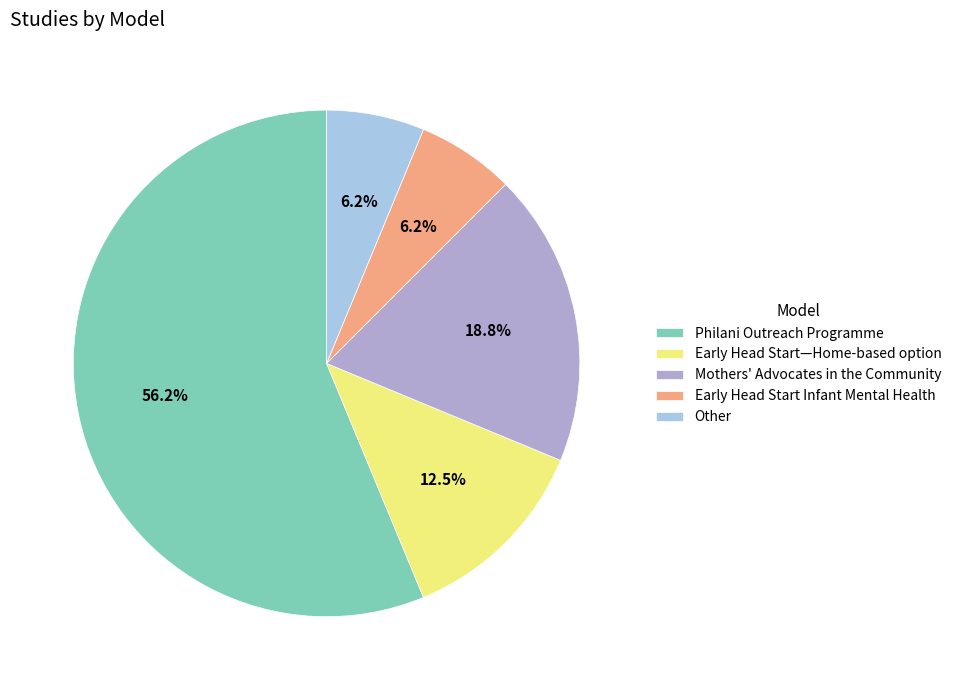

To the nearest percent, what portion does Other represent?

6%